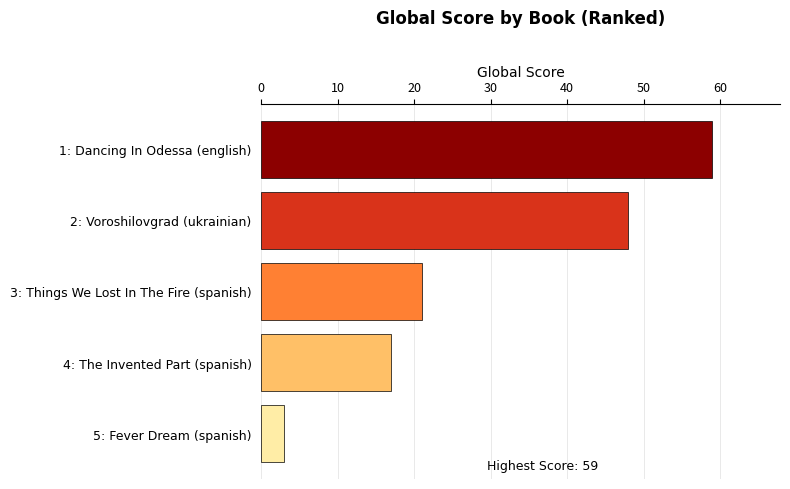

What is the ratio of the value at 3: Things We Lost In The Fire (spanish) to the value at 1: Dancing In Odessa (english)?

0.4